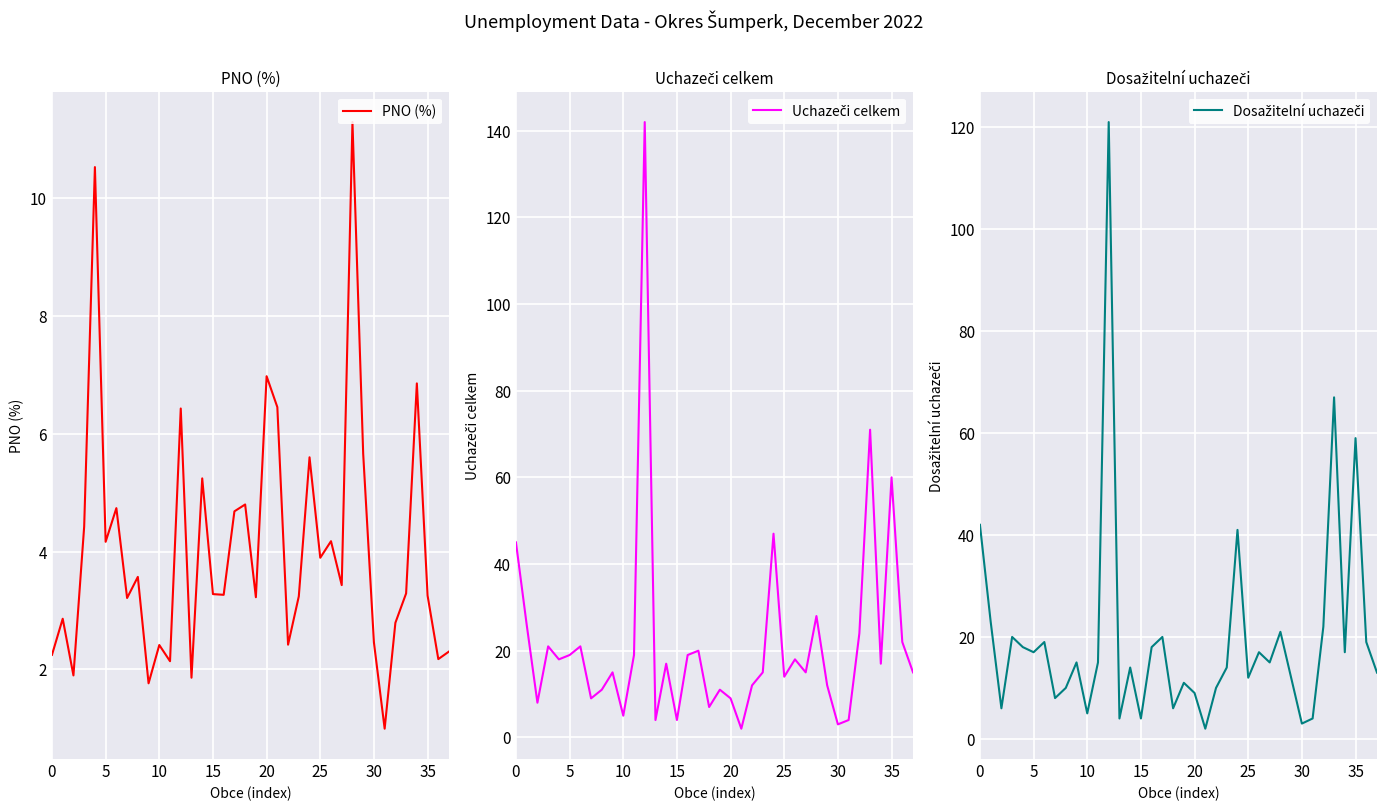

True or false: PNO (%) and Uchazeči celkem intersect in this chart.

True